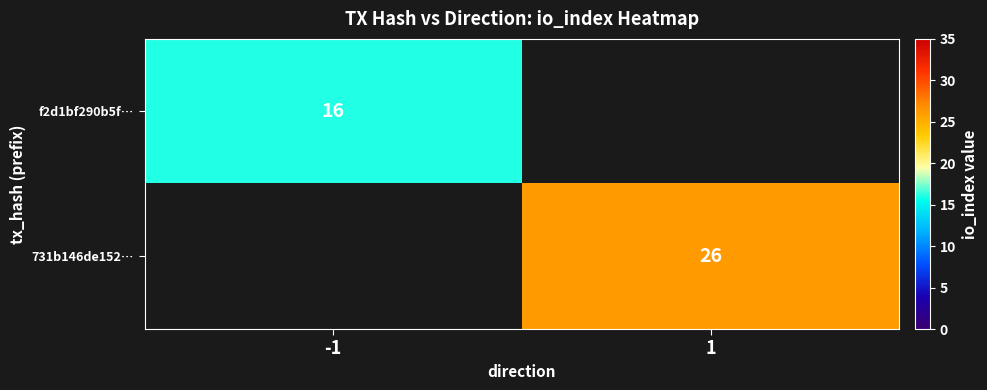

The 731b146de152… series shows 26 at 1. True or false?

True